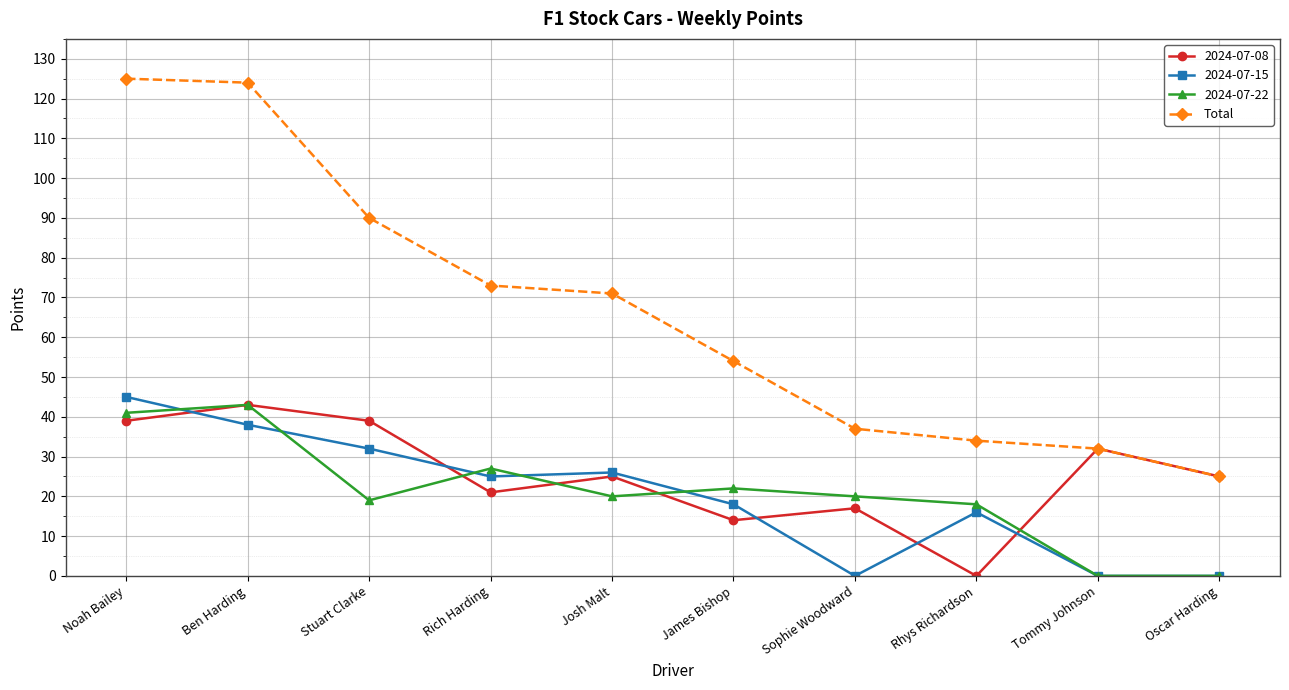

What is the greatest value displayed?

125